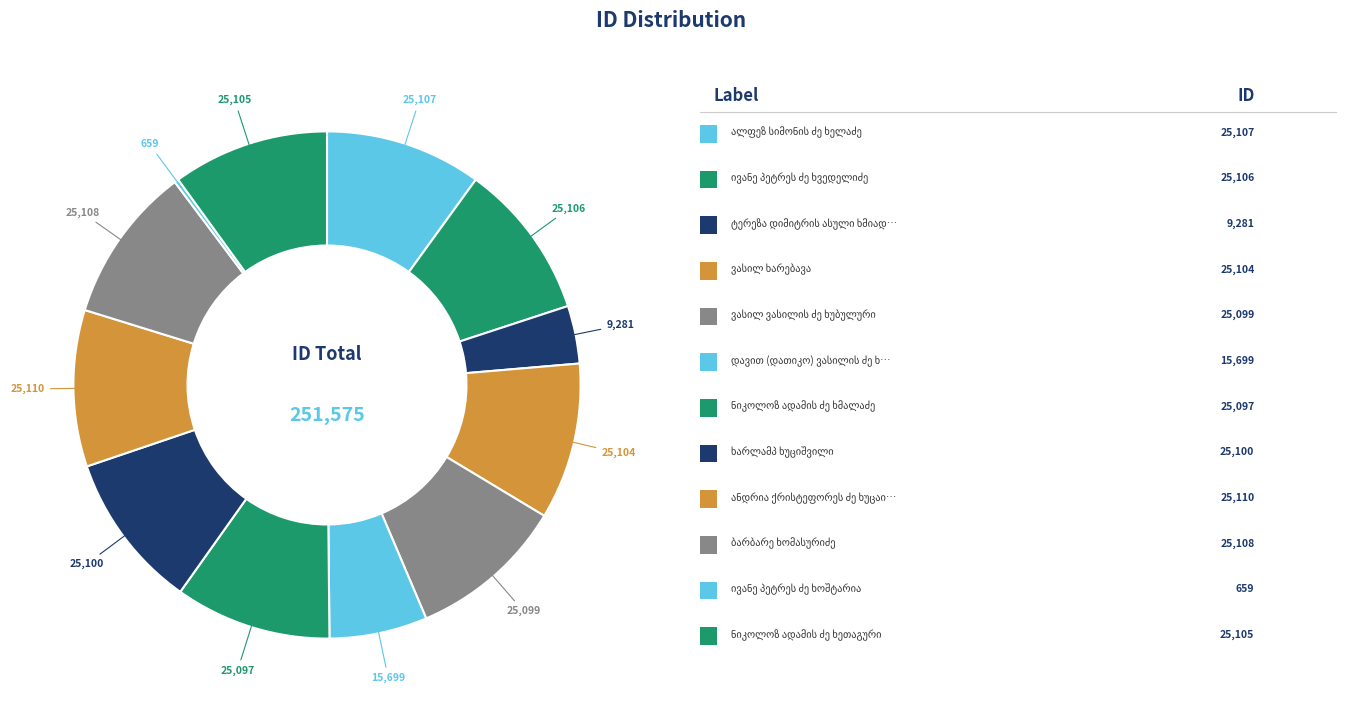

True or false: ბარბარე ხომასურიძე accounts for 18% of the total.

False